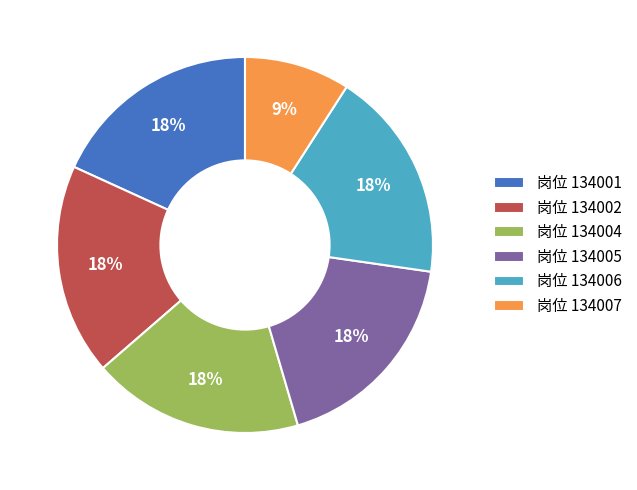

How many segments does this pie chart have?

6